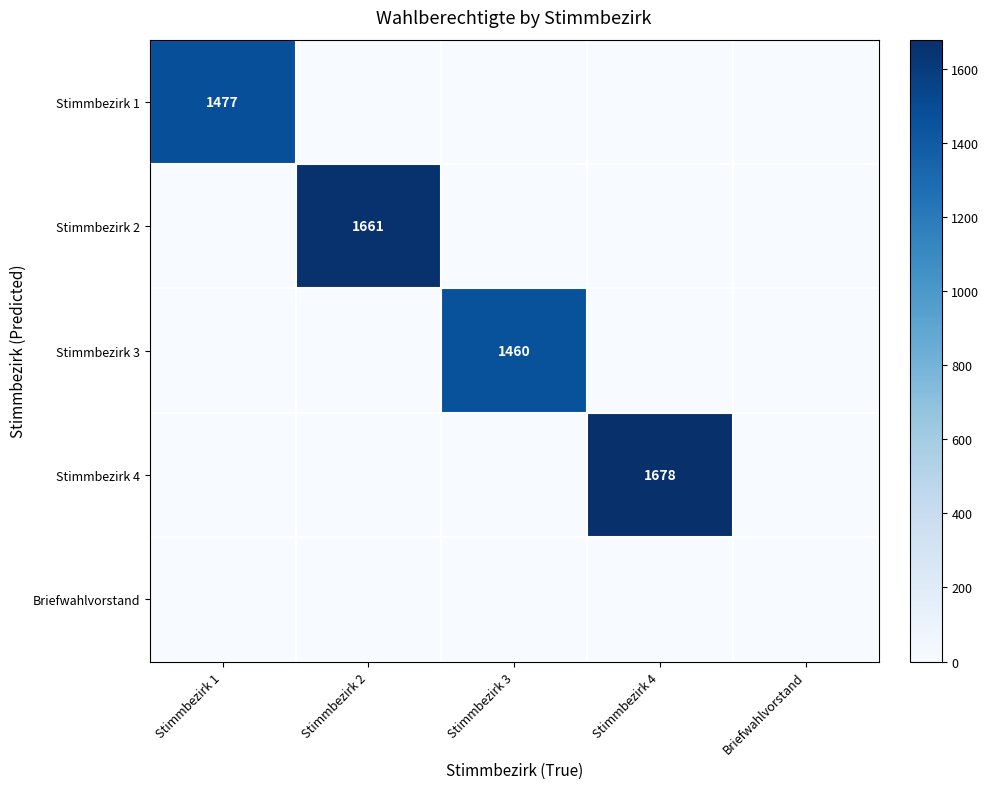

What is the maximum value for Stimmbezirk 2?

1661